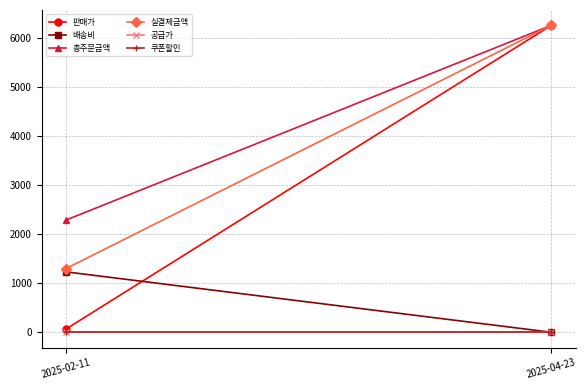

Reading right to left, transcribe all the data shown in this chart.

판매가: 6259	66
배송비: 0	1232
총주문금액: 6259	2288
실결제금액: 6259	1298
공급가: 0	0
쿠폰할인: 0	0